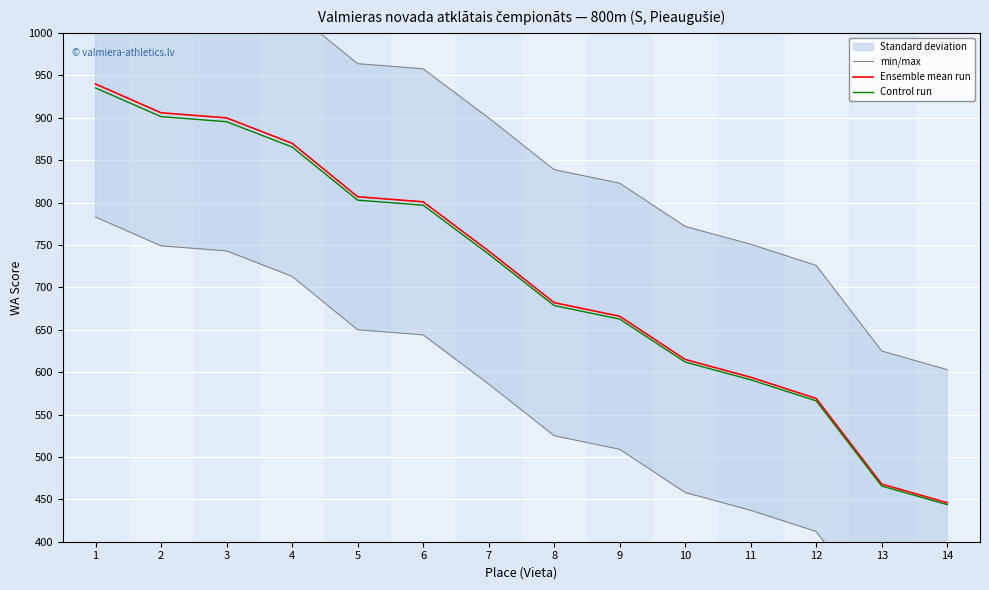

What is the approximate value of Control run at 9?

662.7